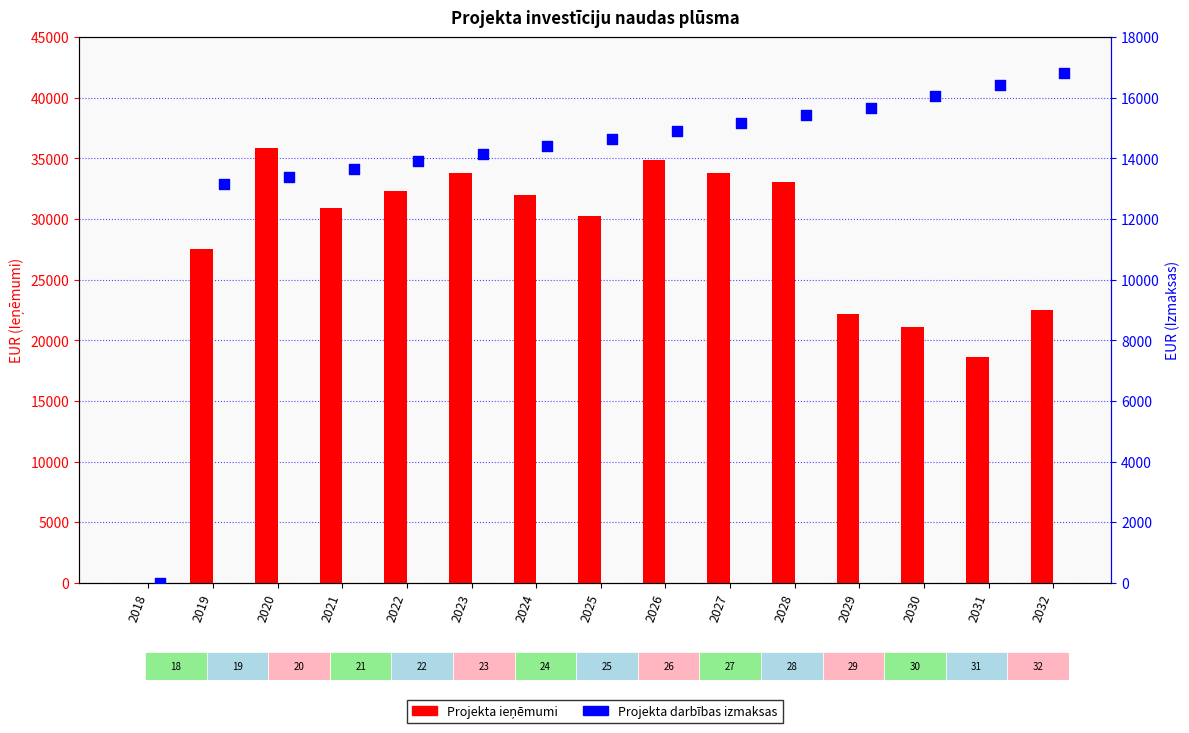

Which series has the largest Y range (max minus min)?

Projekta ieņēmumi